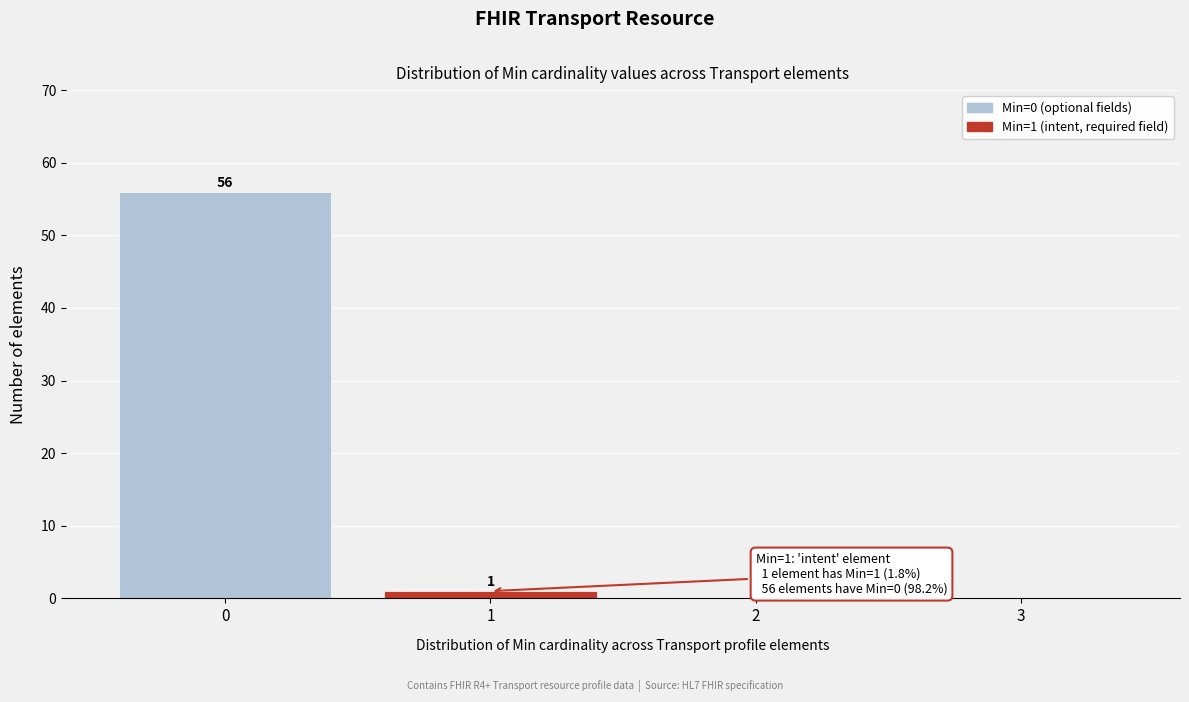

Reading left to right, extract all data points from this chart.

0=56	1=1	2=0	3=0